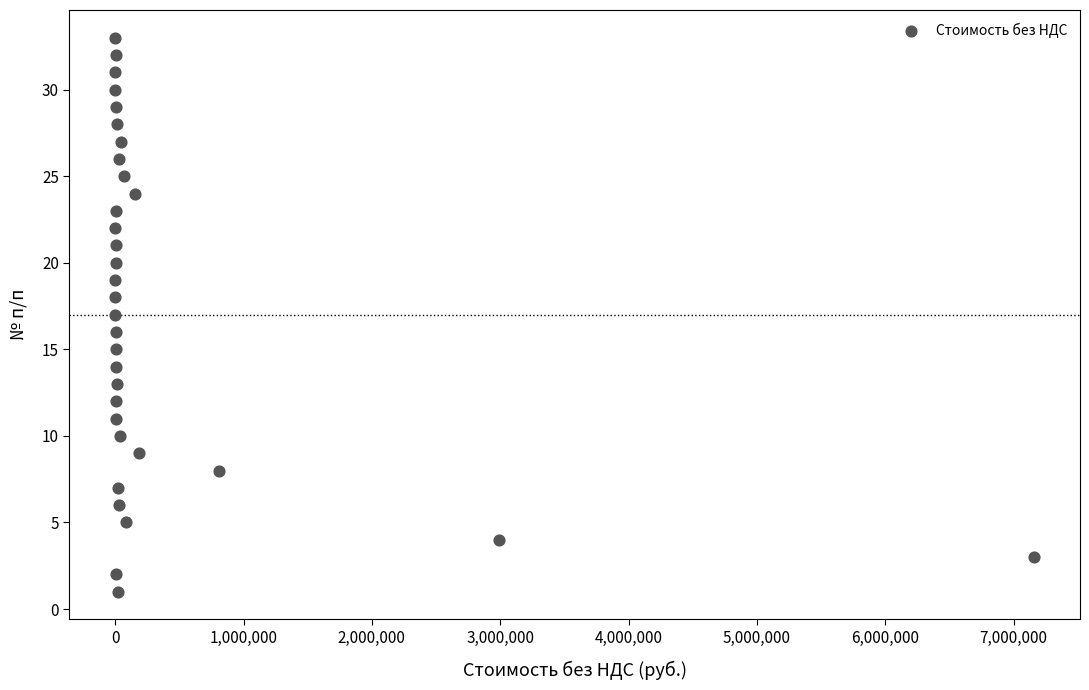

What is the range of Y values (max minus min)?

32